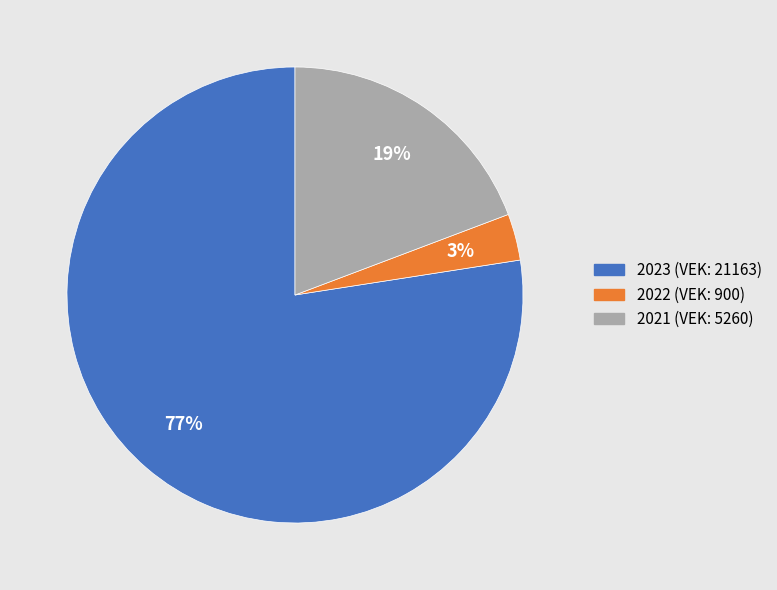

To the nearest percent, what is the average slice percentage?

33%